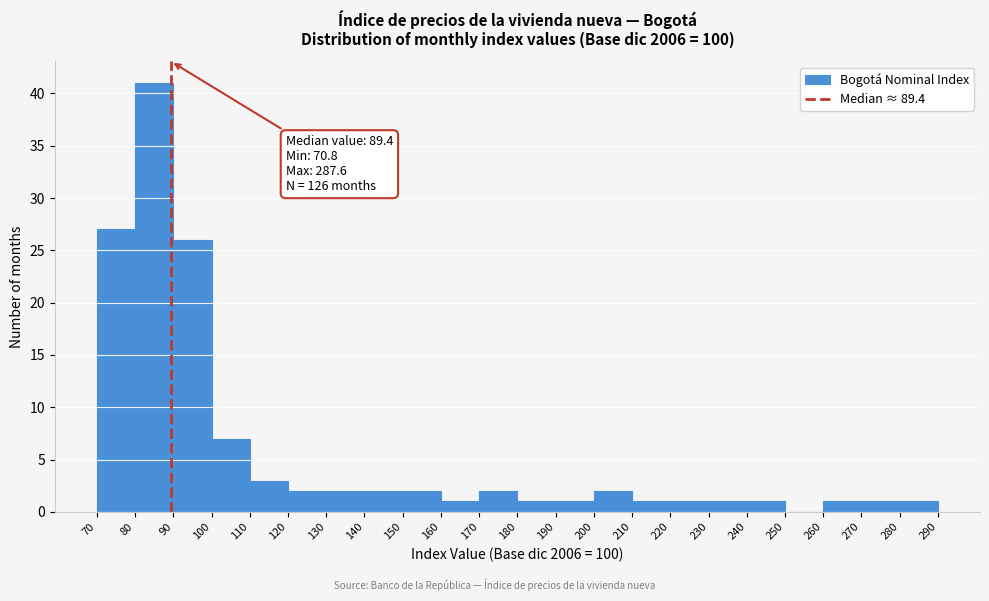

Which range on the x-axis has the tallest bar?

80 to 90